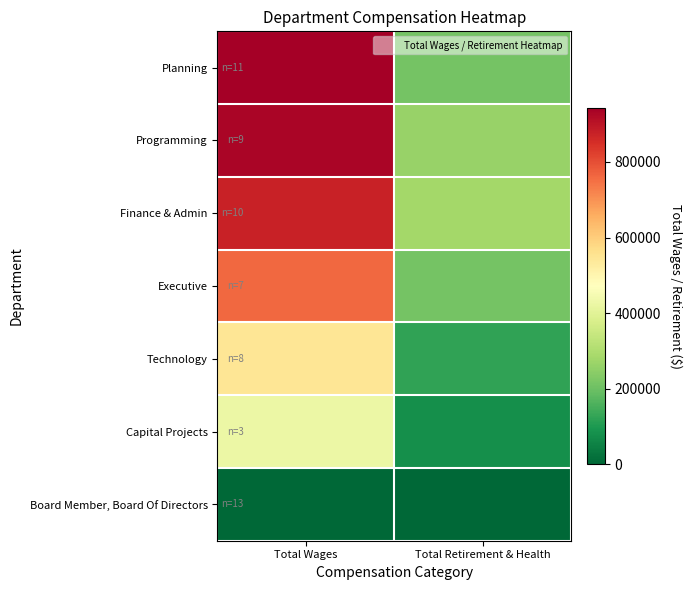

What is the maximum value shown in the chart?

943316